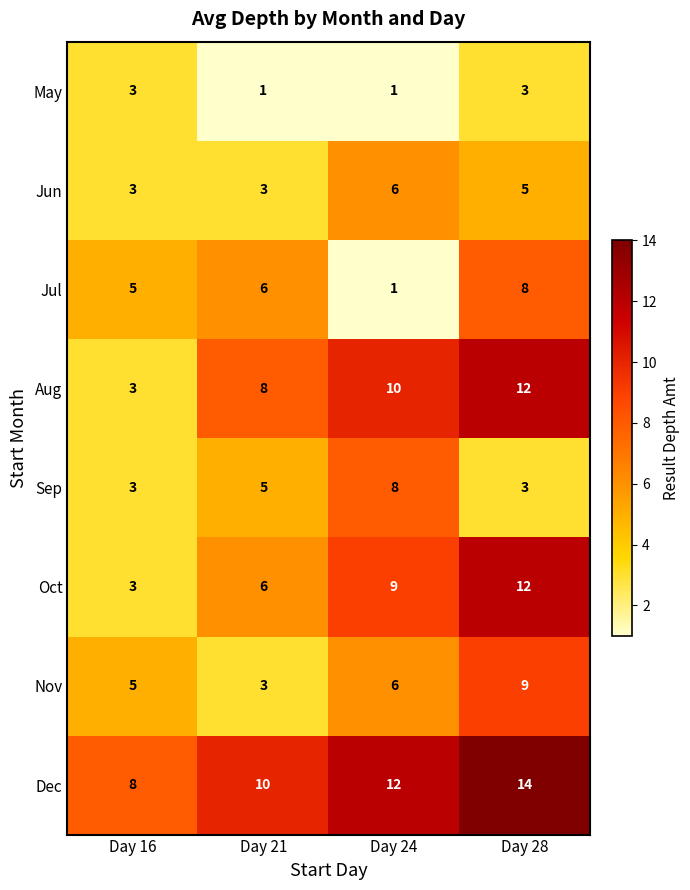

Between Day 16 and Day 21, which series saw the biggest shift?

Aug